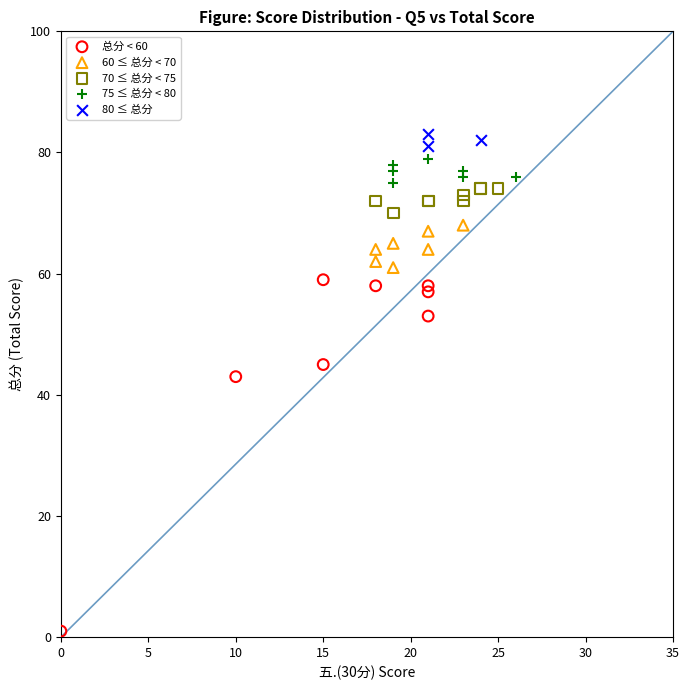

What are all the series names shown in the legend?

总分 < 60, 60 ≤ 总分 < 70, 70 ≤ 总分 < 75, 75 ≤ 总分 < 80, 80 ≤ 总分